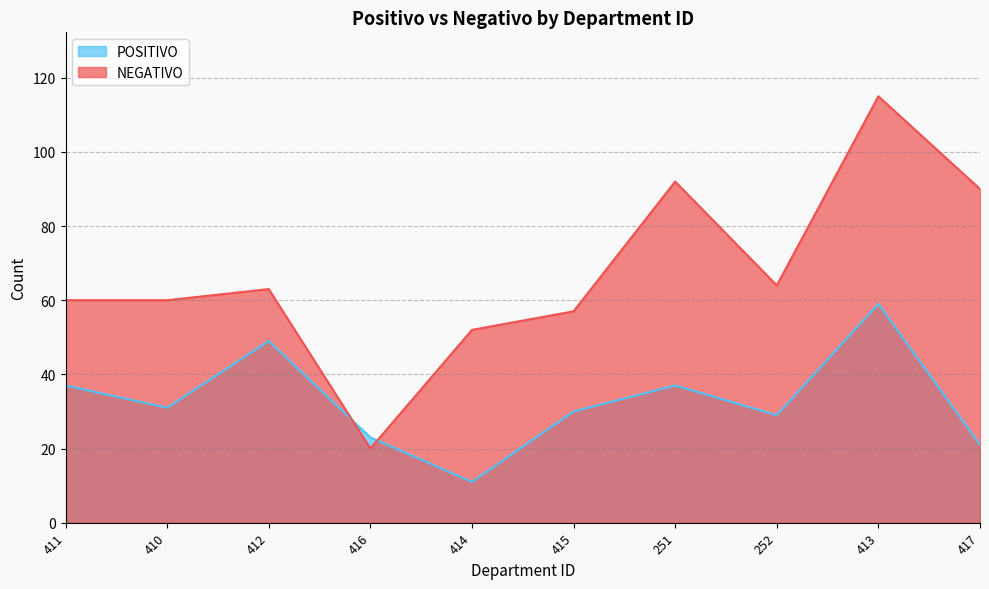

In POSITIVO, how many points are lower than both neighbors (excluding endpoints)?

3